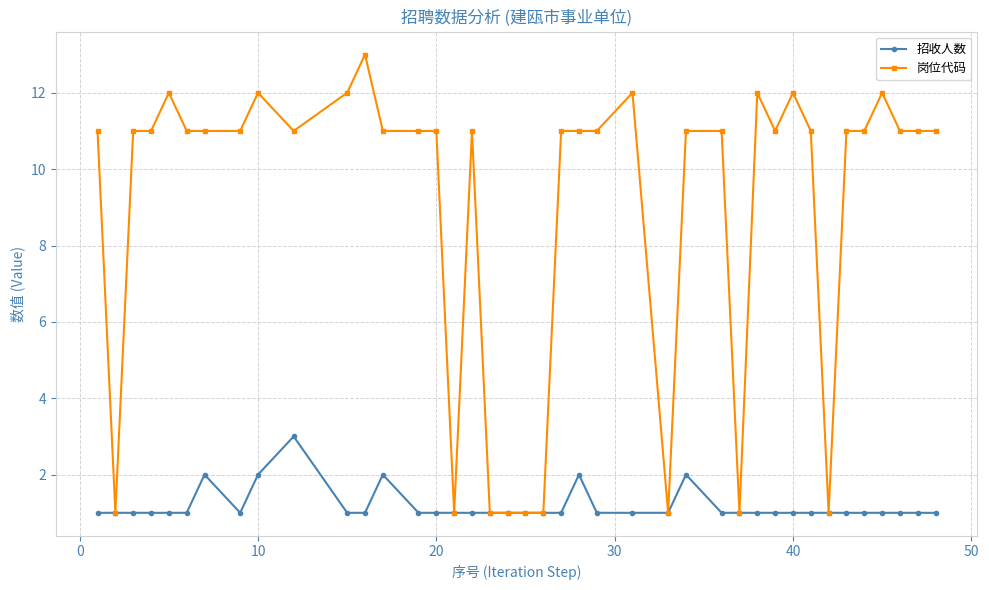

Which series has the largest total across all categories?

岗位代码